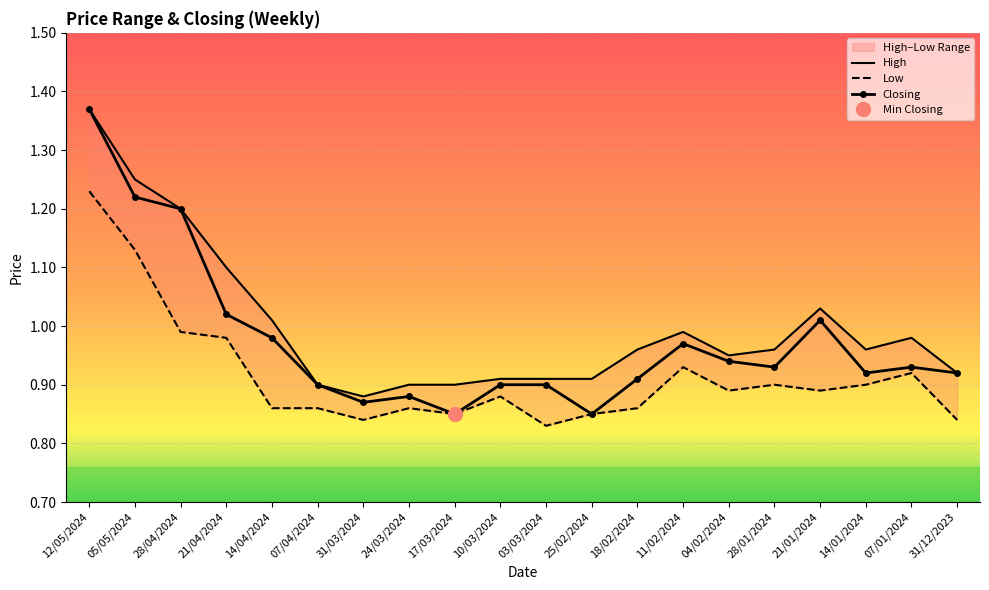

List the series in order of their overall mean, lowest first.

Low, Closing, High